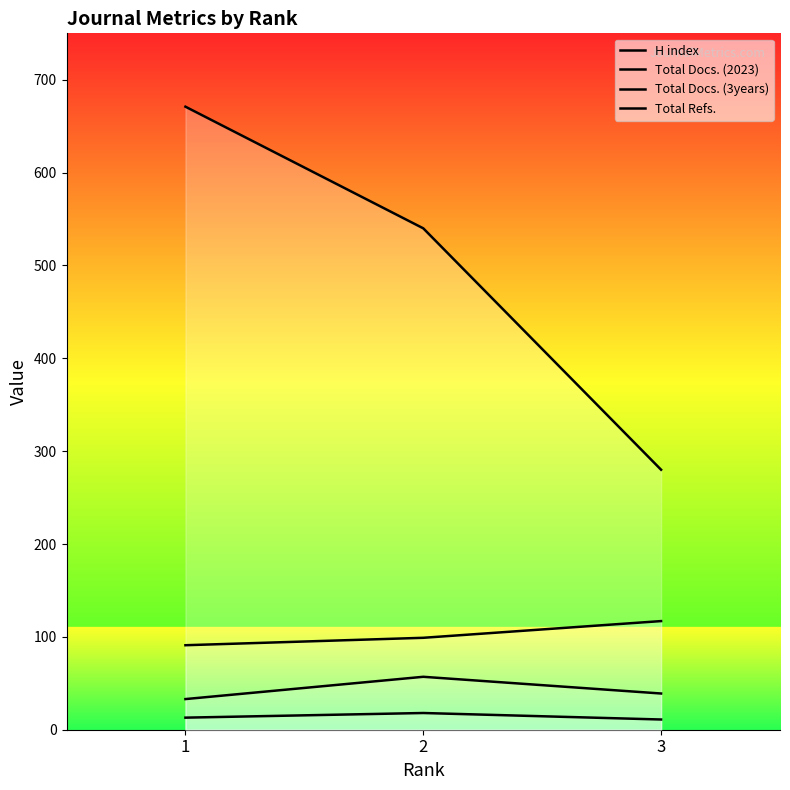

Which has a higher value, 3 or 1?

1